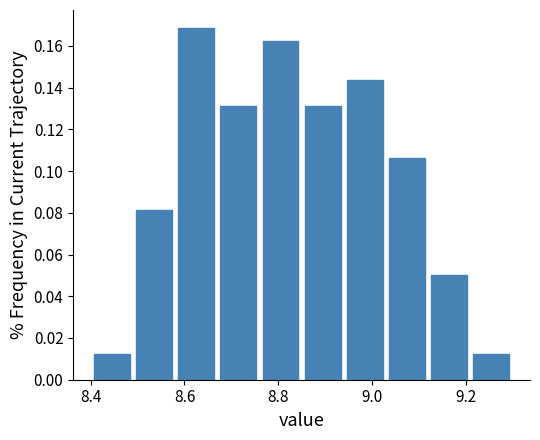

Over which range of the x-axis is the bar tallest?

8.58 to 8.67